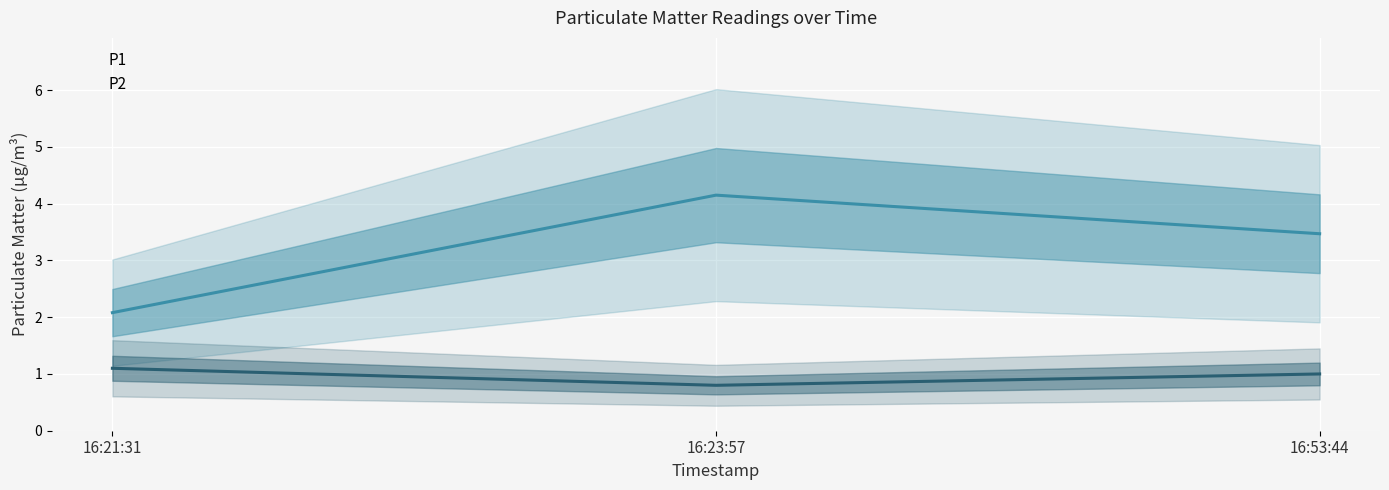

What is the label of the 1st point from the right?

16:53:44